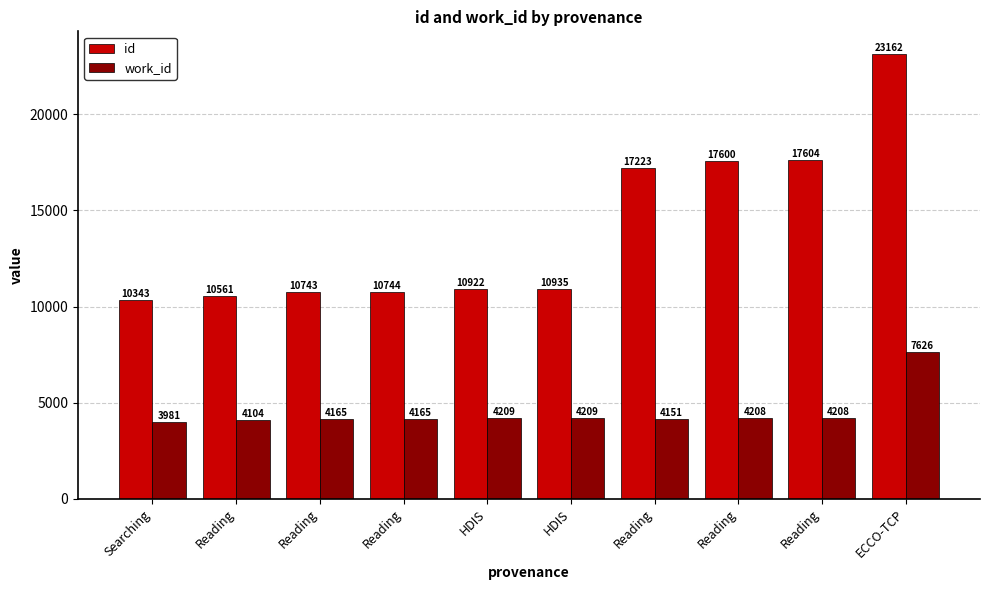

How many groups of bars are there?

10